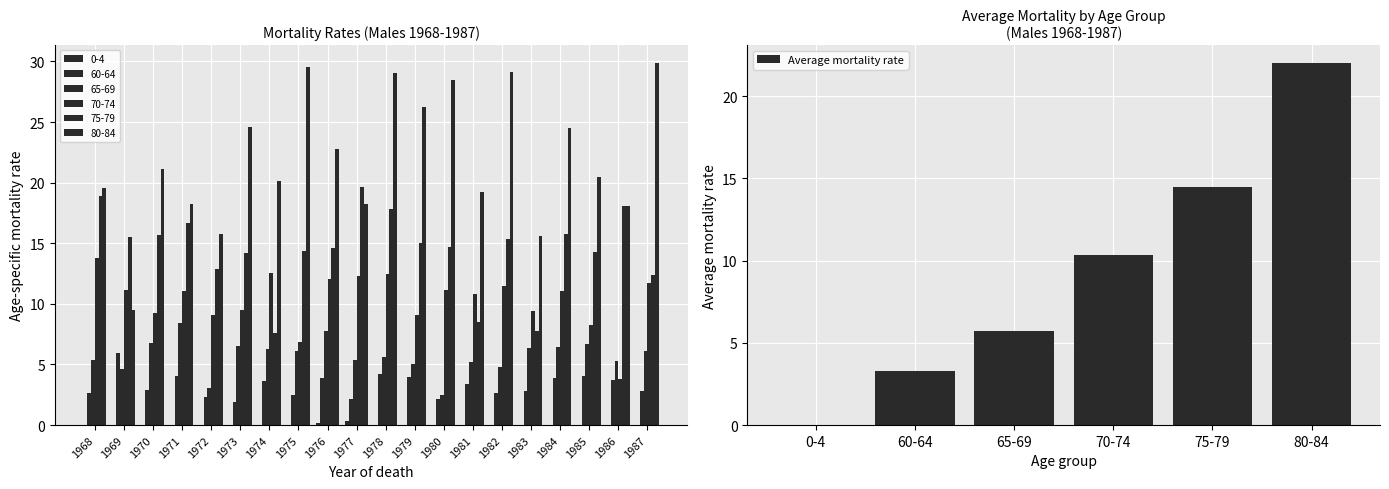

Approximately how many times larger is the value at 75-79 compared to 60-64?

4.4